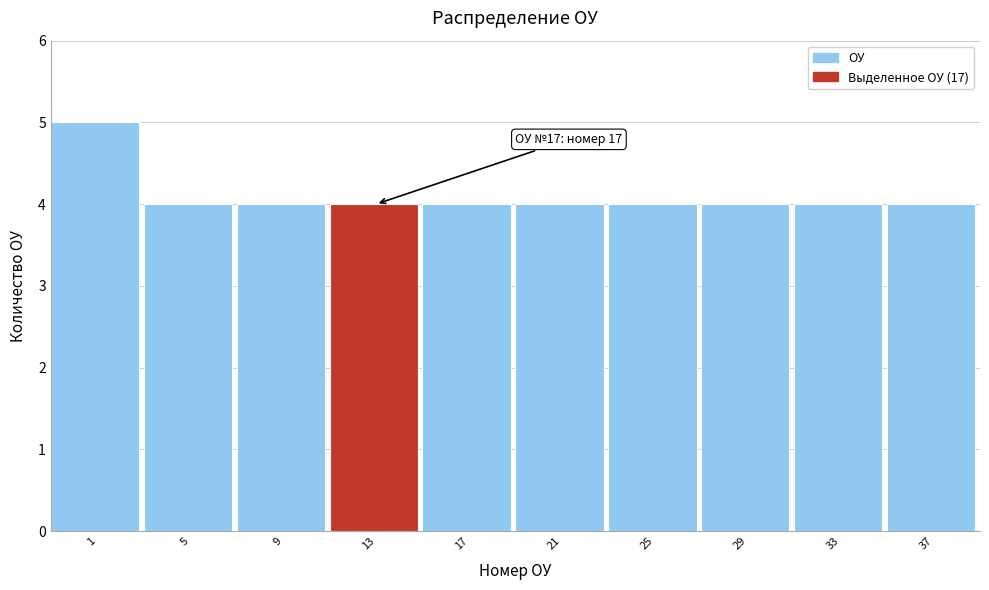

Reading left to right, list all the values displayed in this chart.

5	4	4	4	4	4	4	4	4	4